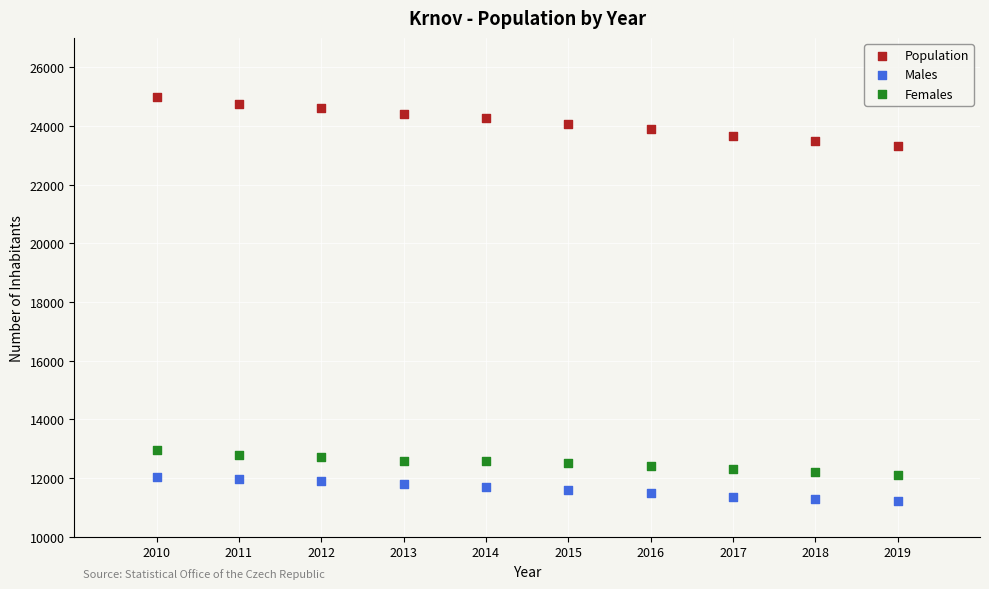

Across all data points, what is the range of Y values (max minus min)?

13791